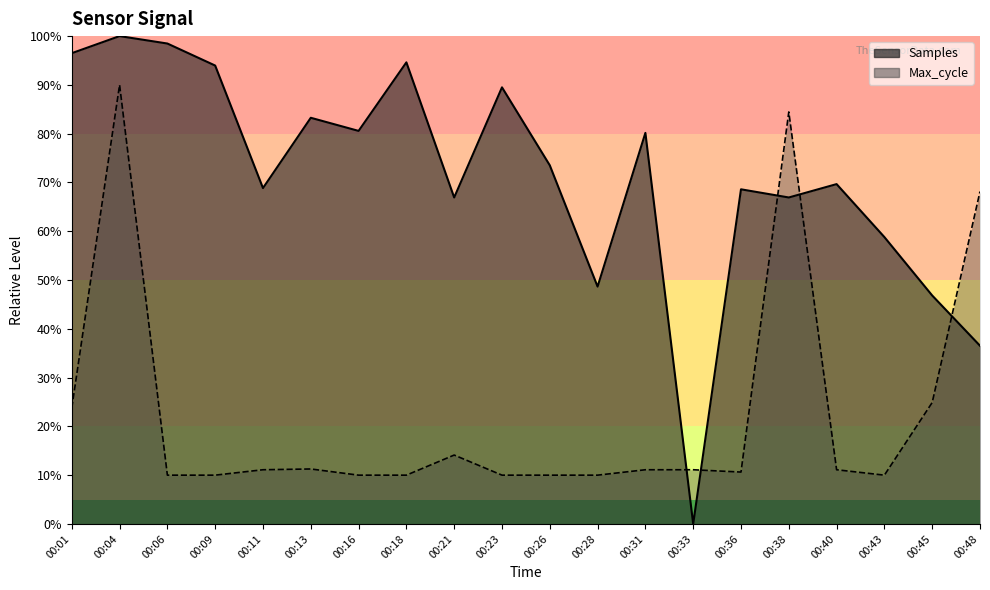

Does the chart have visible grid lines?

No